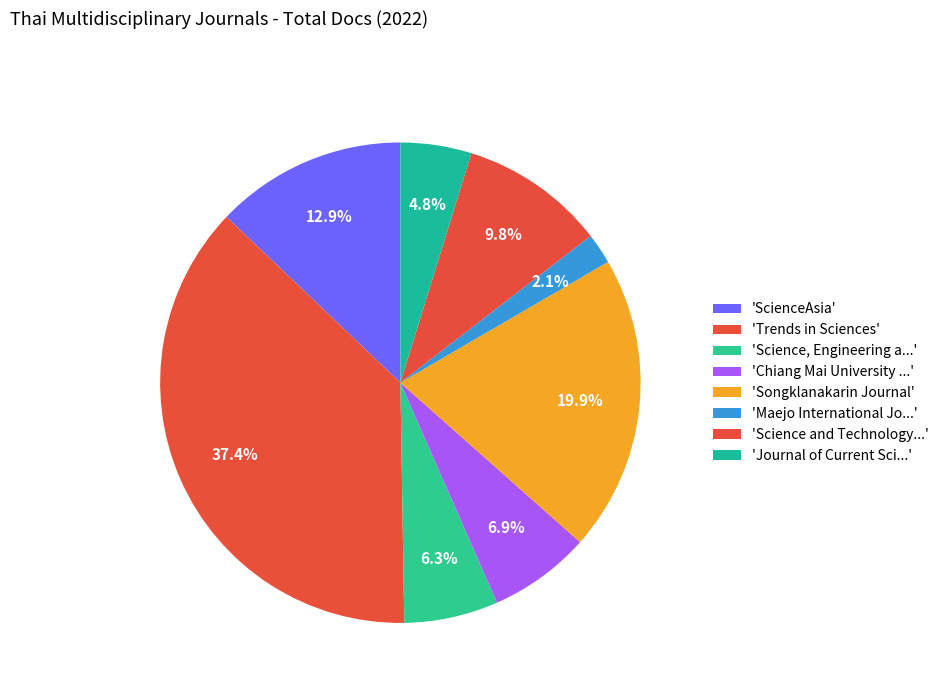

Count the number of slices in the pie.

8